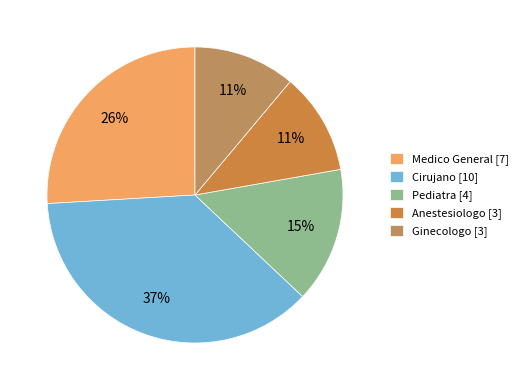

How many segments does this pie chart have?

5